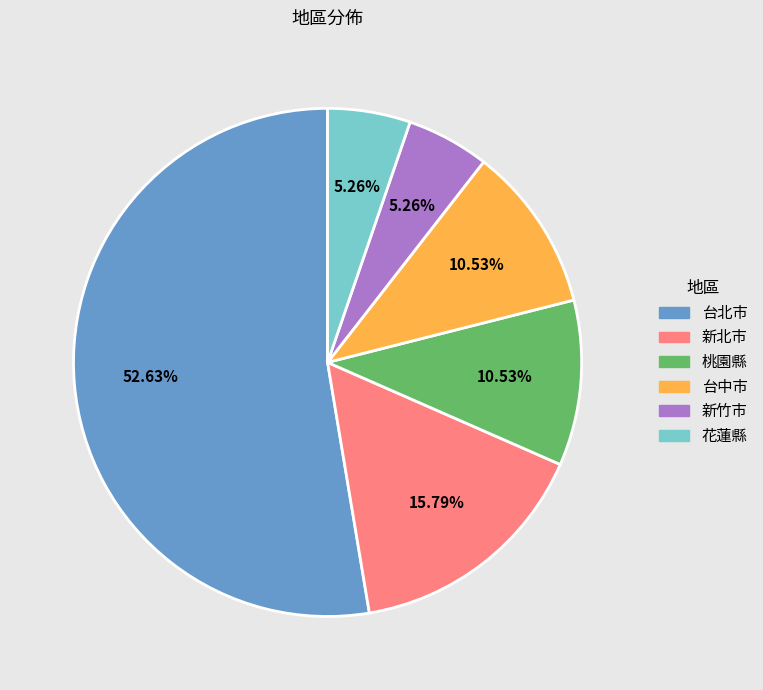

What portion of the pie excludes 台北市?

47.4%